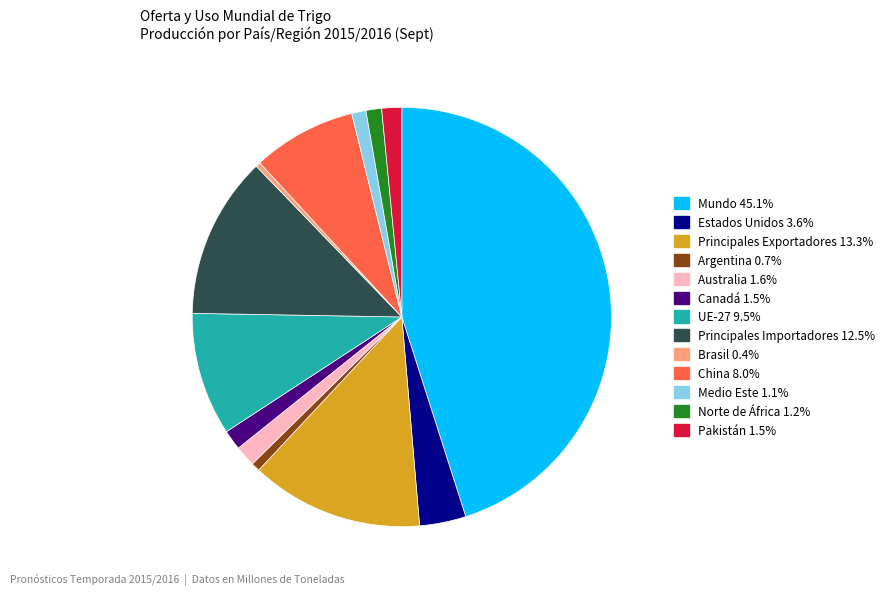

Which slice is the largest?

Mundo